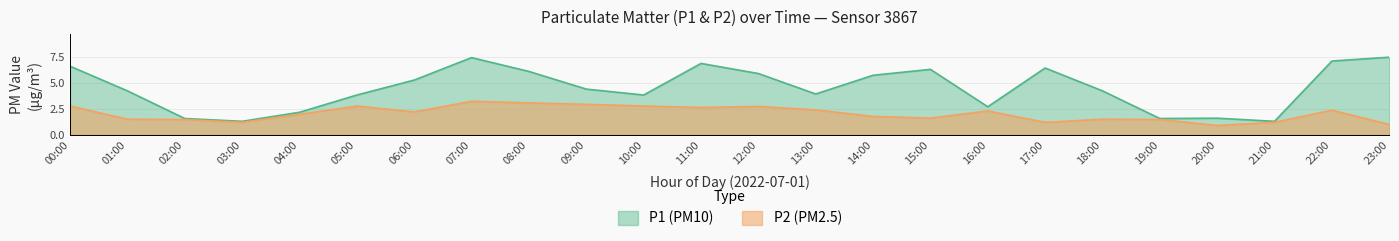

What is the difference between the second highest and second lowest values in the P2 series?

2.1